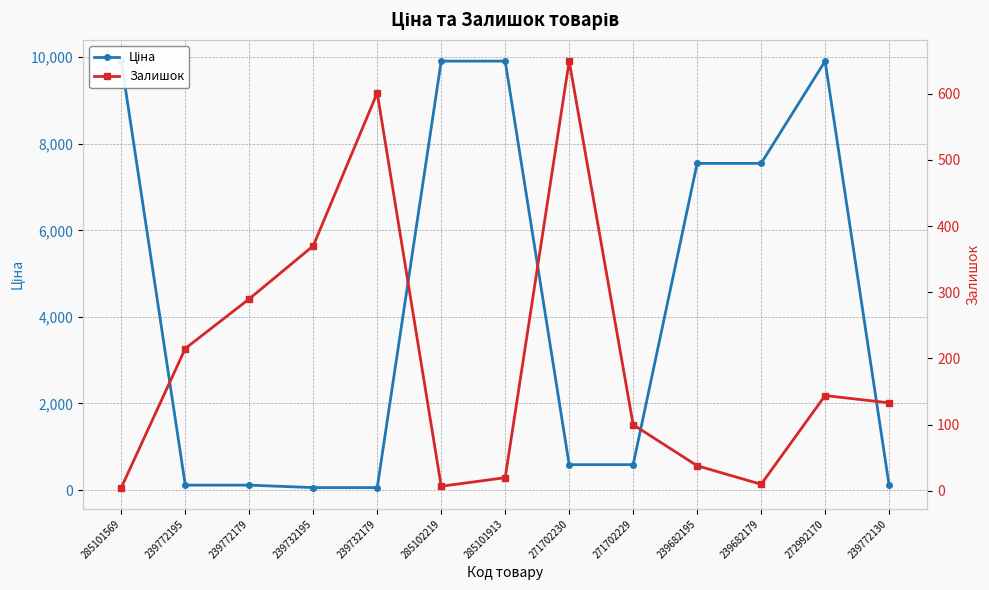

What is the difference between the highest and lowest values at 272992170?

9764.5